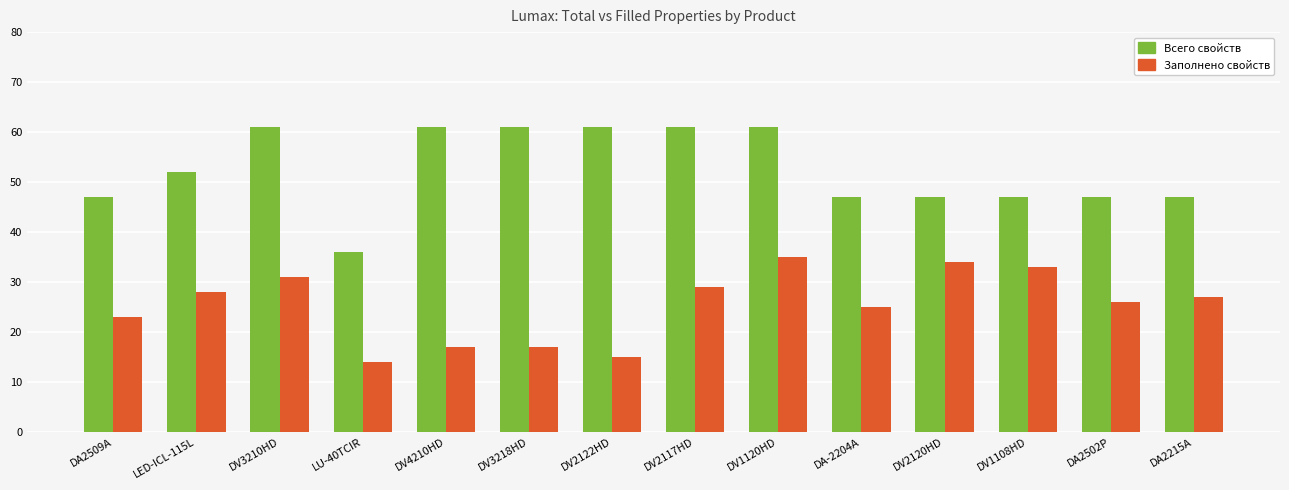

How many distinct data groups are displayed?

2